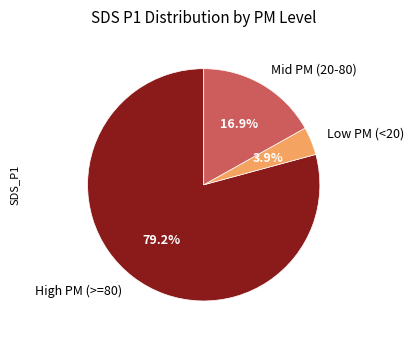

Rank the categories by value from highest to lowest.

High PM (>=80), Mid PM (20-80), Low PM (<20)